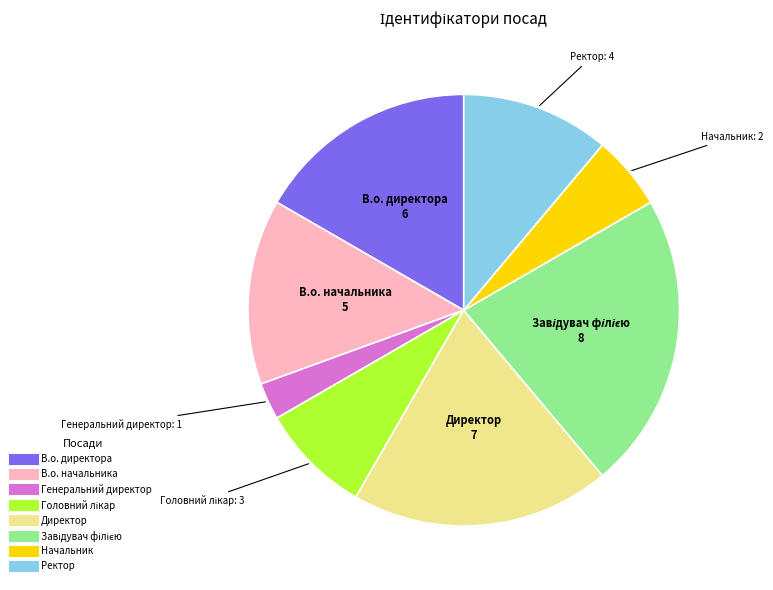

Approximately how many times larger is the value at Начальник compared to Ректор?

0.5